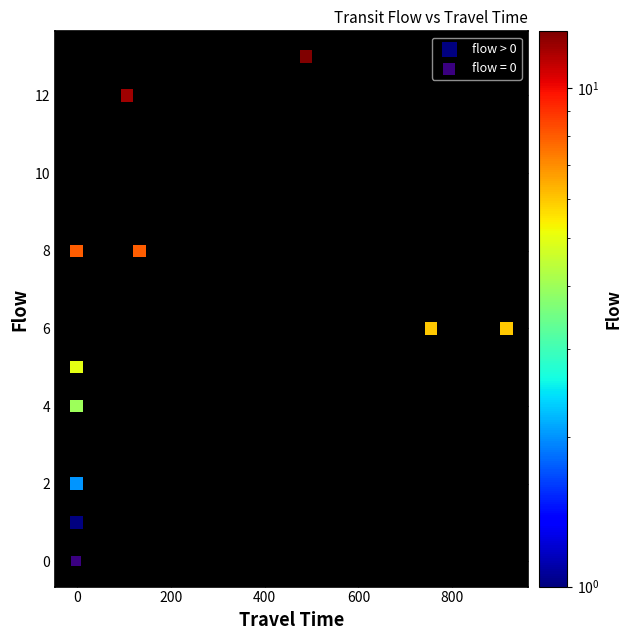

Which series reaches the maximum Y coordinate?

flow > 0